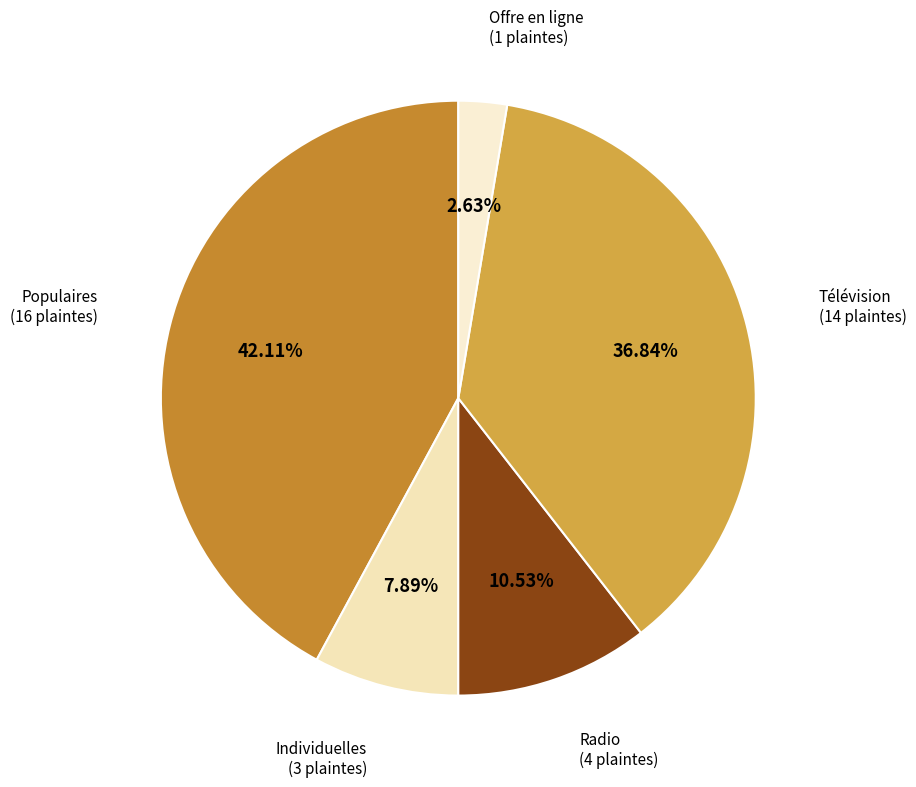

How many segments does this pie chart have?

5